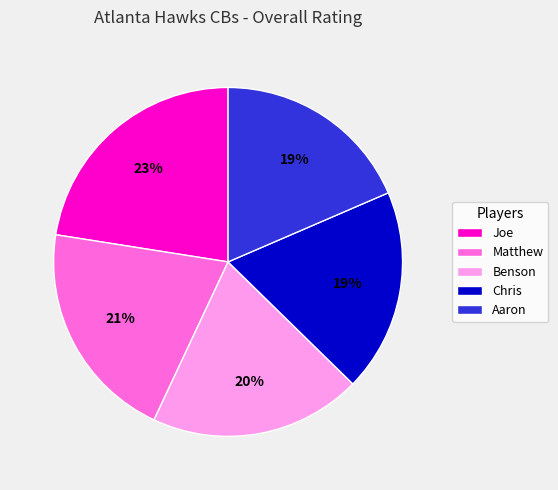

What is the largest slice in the pie chart?

Joe